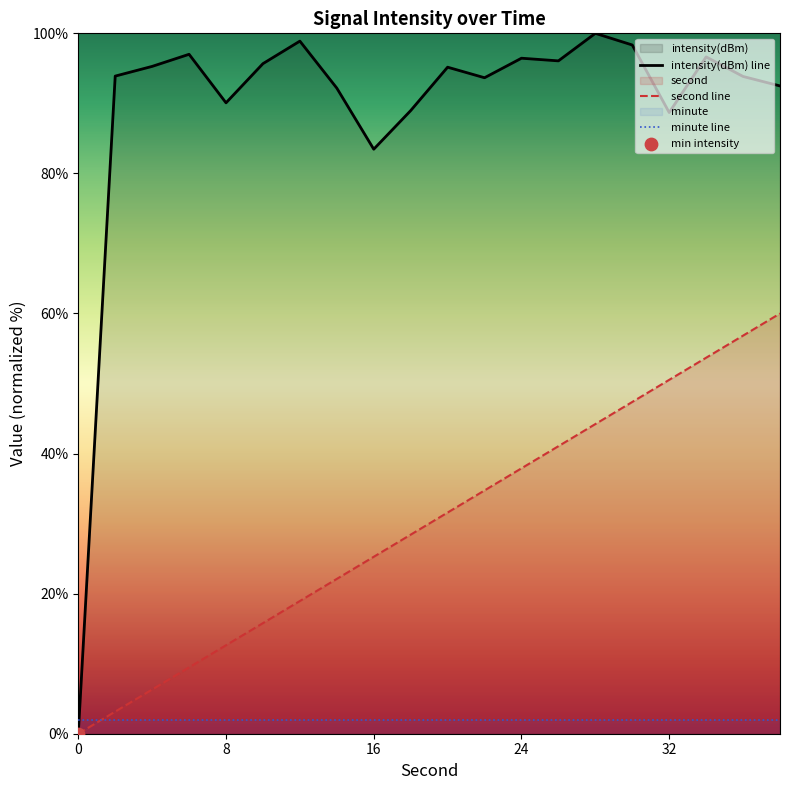

Which series has the largest total across all categories?

intensity(dBm) line